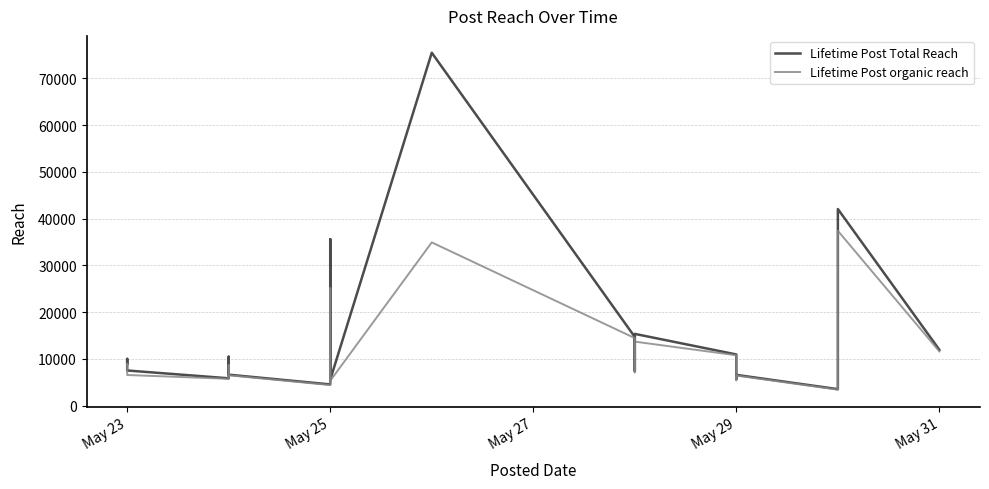

Which series has the largest total across all categories?

Lifetime Post Total Reach